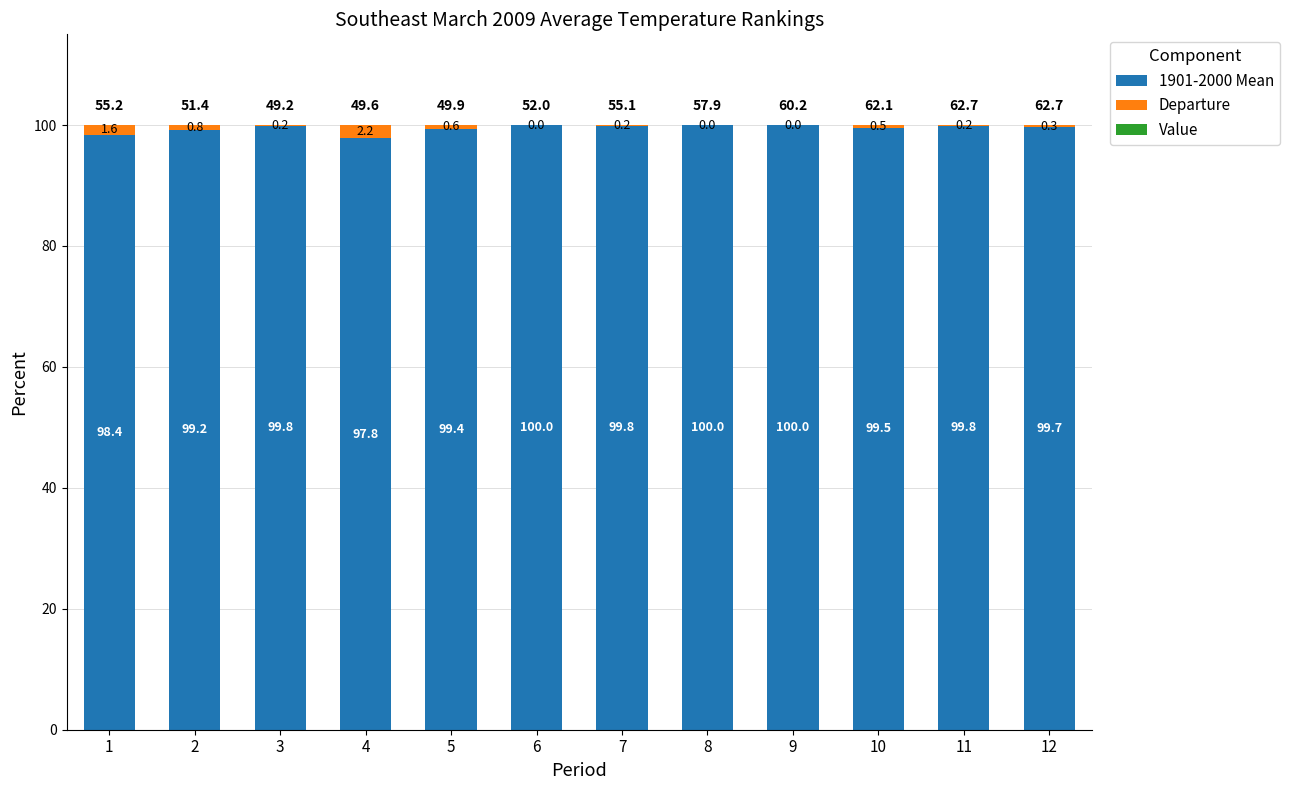

What is the total value across all series at 3?

100.0